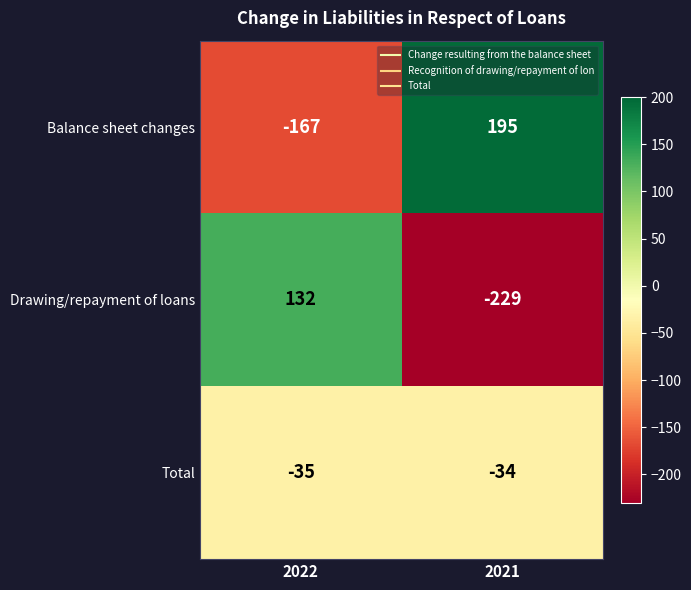

What is the sum of the Balance sheet changes values at 2022 and 2021?

28